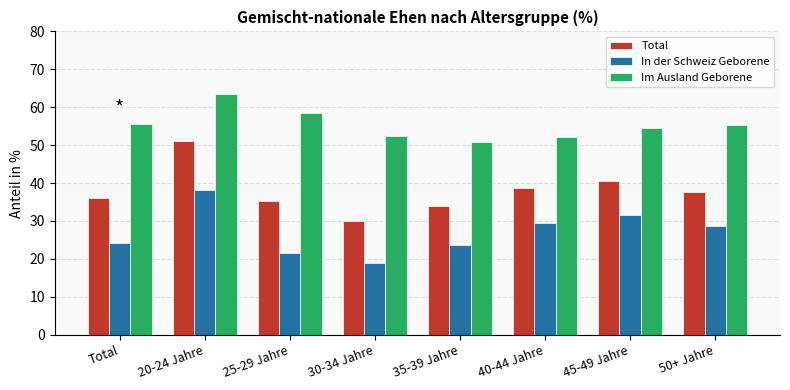

What is the difference between the highest and lowest values at Total?

31.2